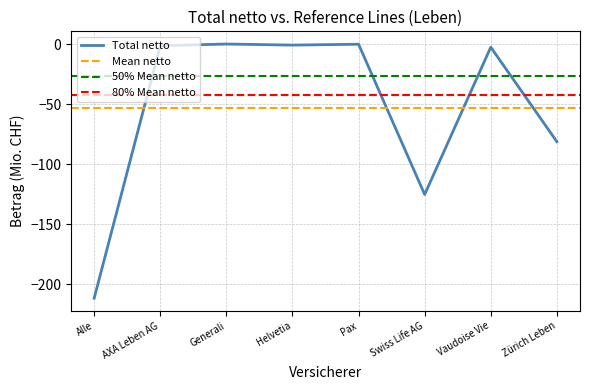

Which label corresponds to the largest value in the chart?

Generali